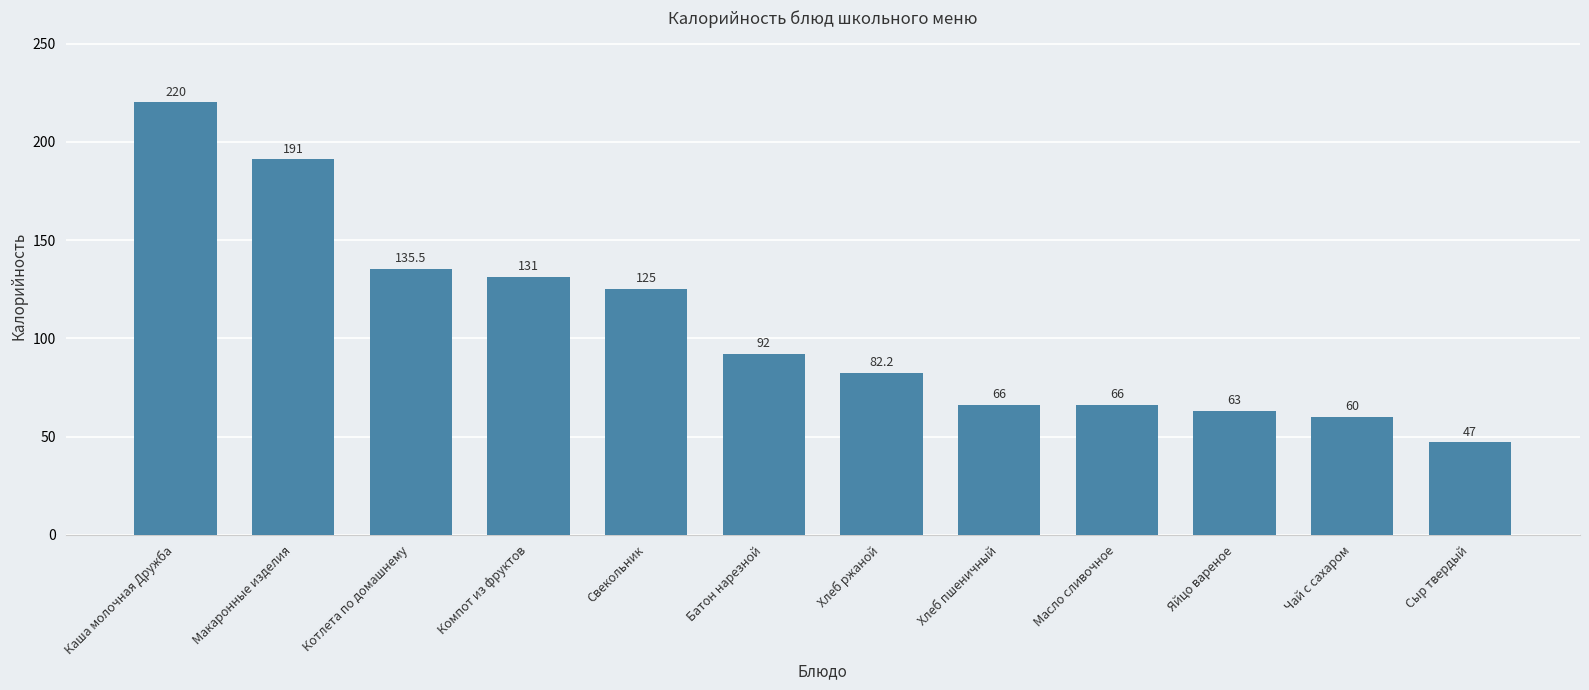

What is the smallest value displayed?

47.0